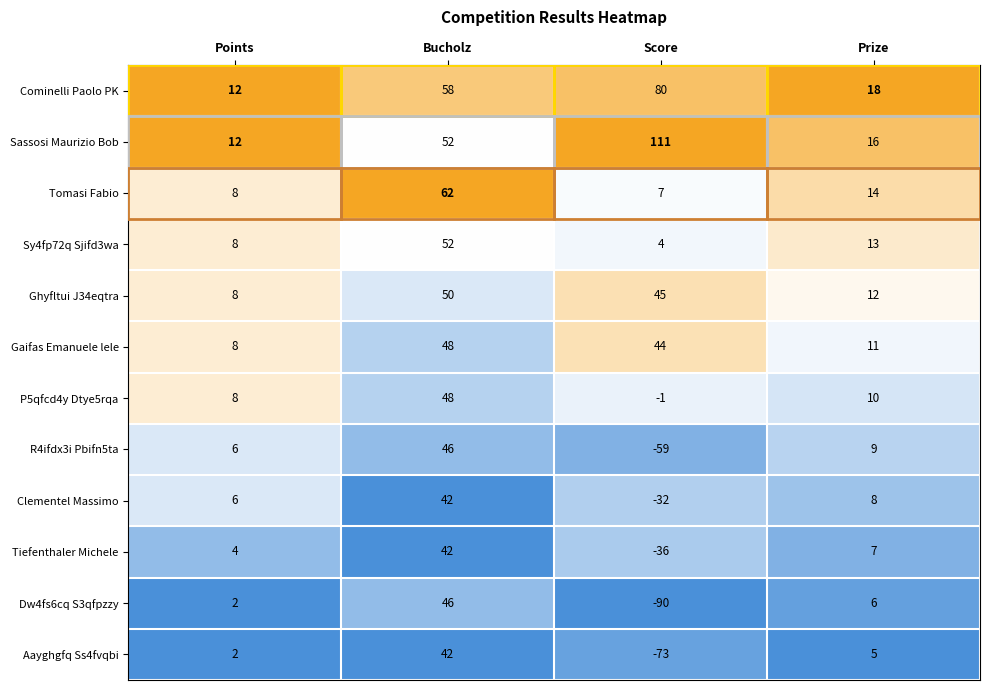

What value does the Dw4fs6cq S3qfpzzy series have at Prize, to the nearest 5?

5